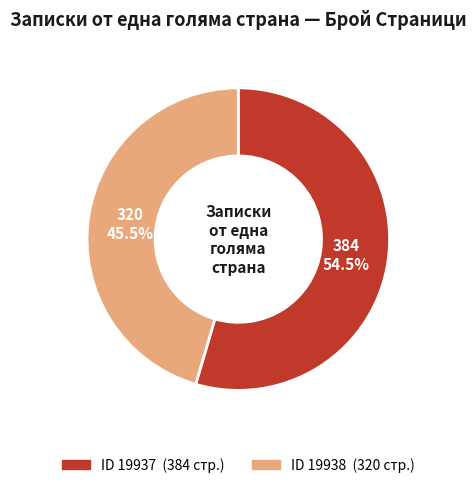

How many segments does this pie chart have?

2